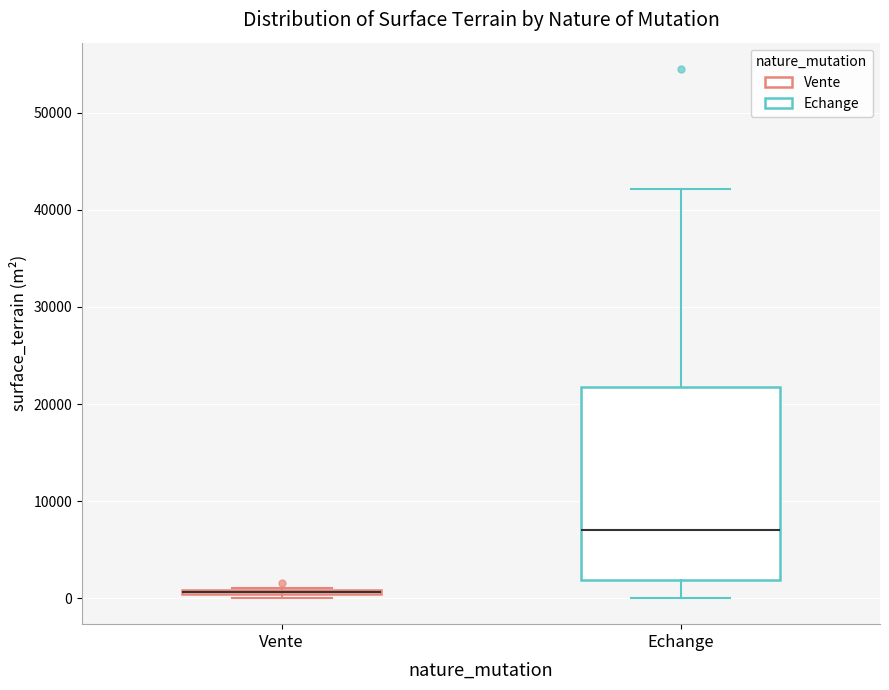

Which box is the tallest, from its lower edge to its upper edge?

Echange